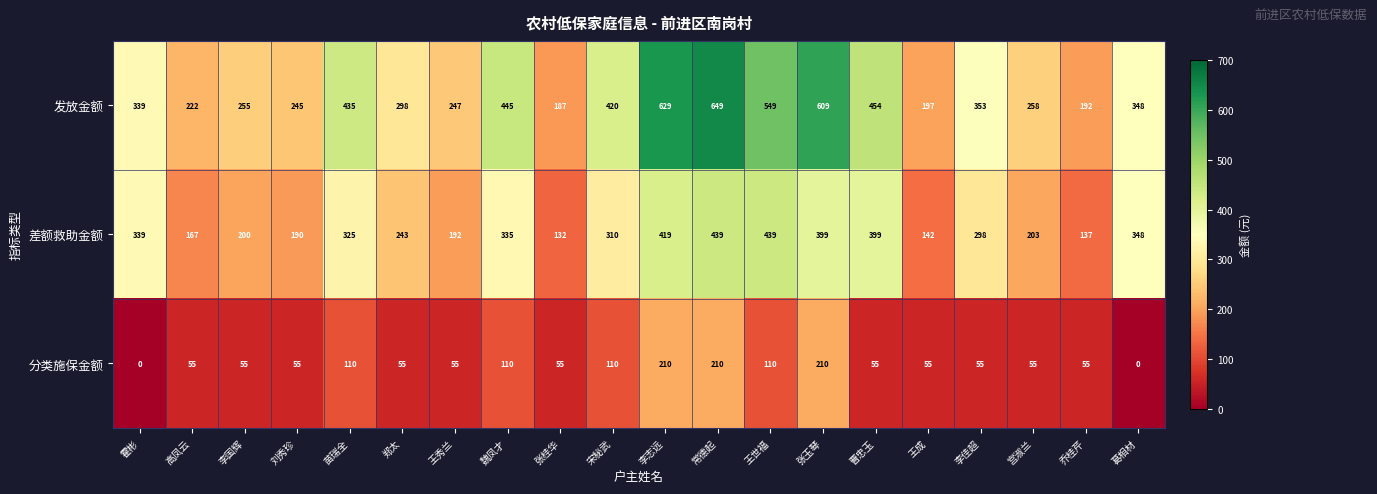

The value of 差额救助金额 at 王世福 is 439. True or false?

True